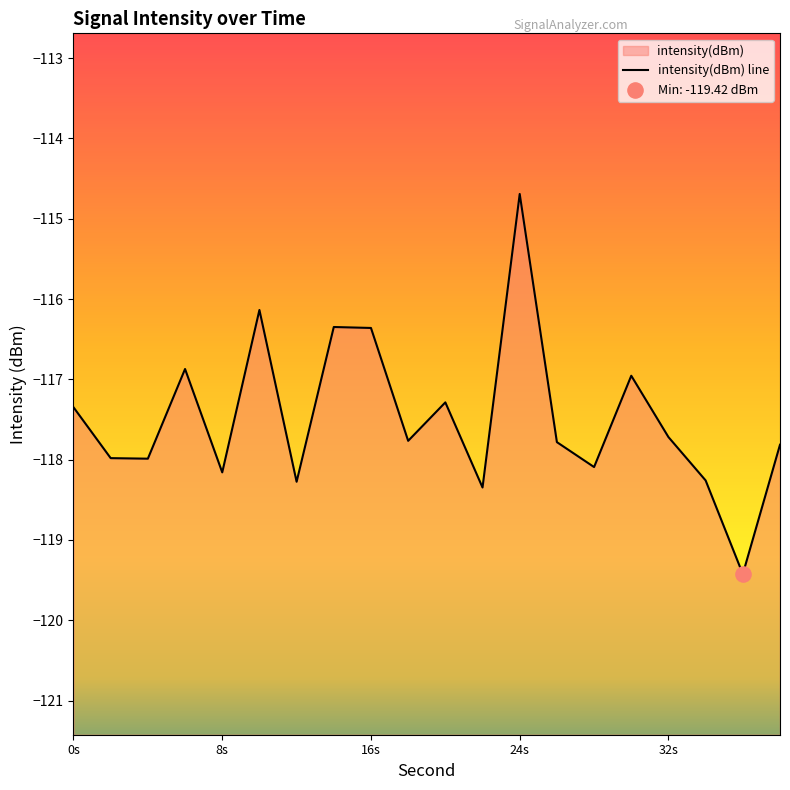

Between 36 and 2, which is larger?

2